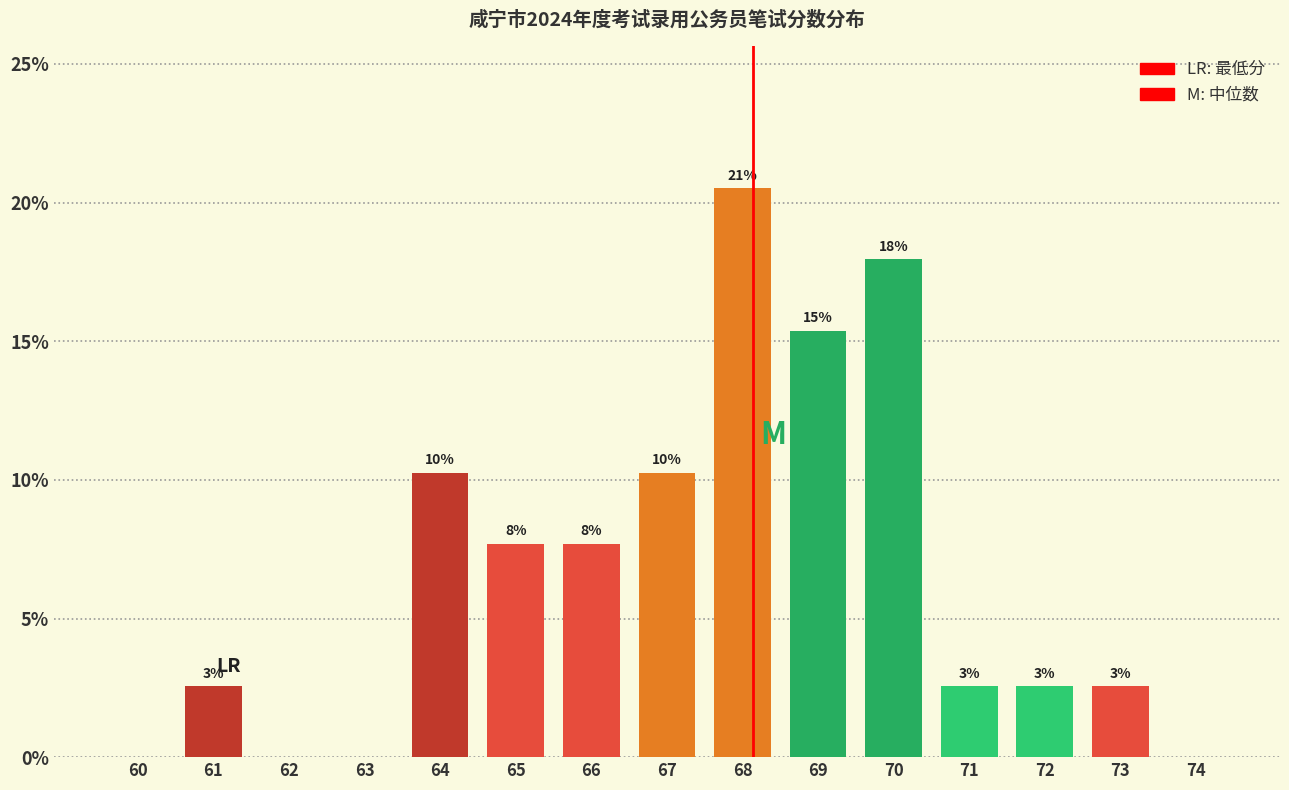

Are the bars horizontal?

No